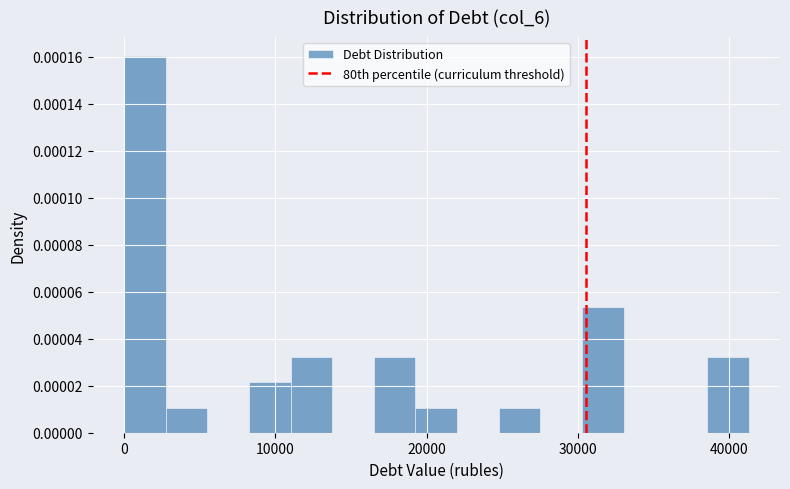

Around what value on the x-axis is the tallest bar? Give the approximate position of its centre, as read against the axis.

1000